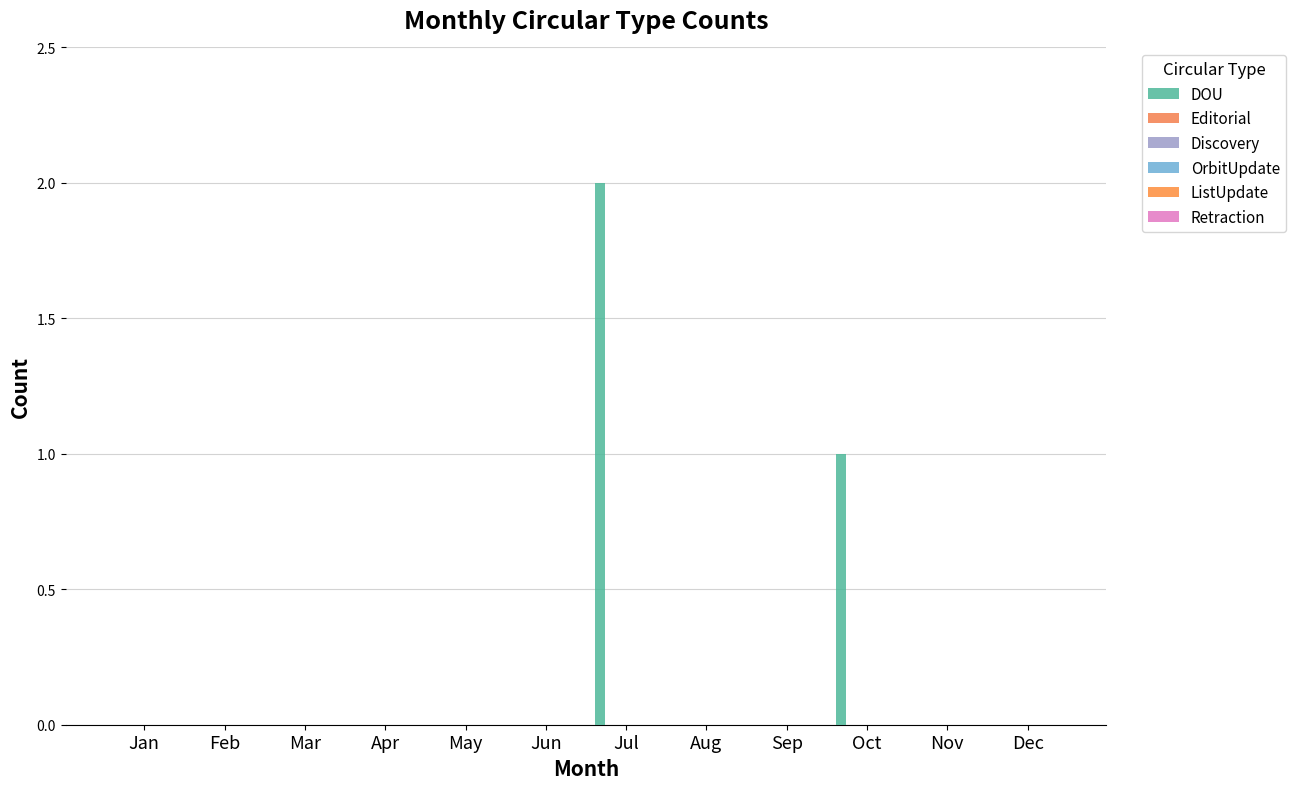

How many categories are shown in the chart?

12